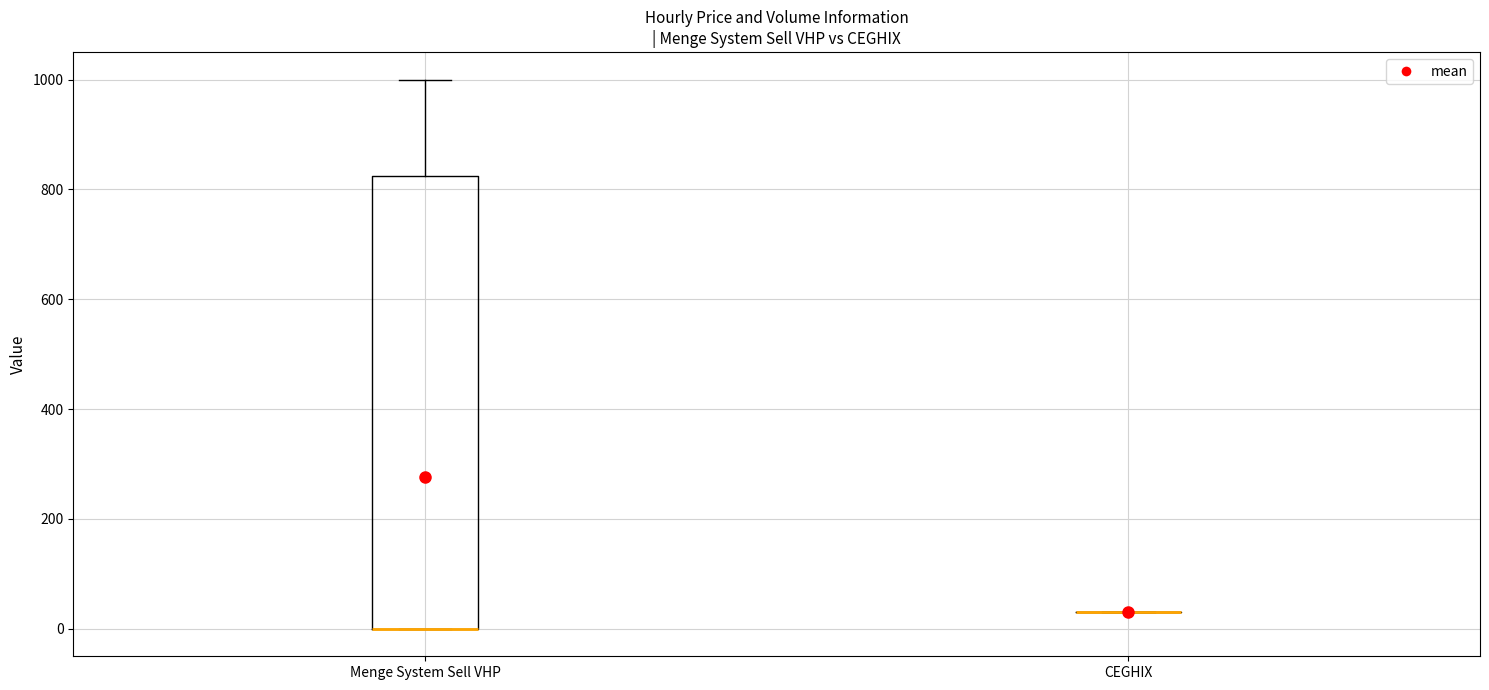

Reading left to right, read every box against the y-axis: the position of its median line, the range the box covers, and the ends of its whiskers. The values are not printed on the chart, so give them approximately, as read against the axis.

Menge System Sell VHP: median 0 (drawn on the box's lower edge), box 0 to 820, whiskers 0 to 1000
CEGHIX: box collapsed to a line at 40, whiskers 40 to 40